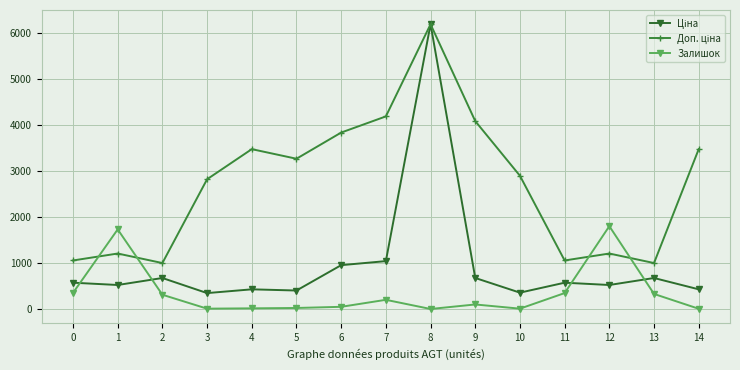

What is the greatest value displayed?

6182.6